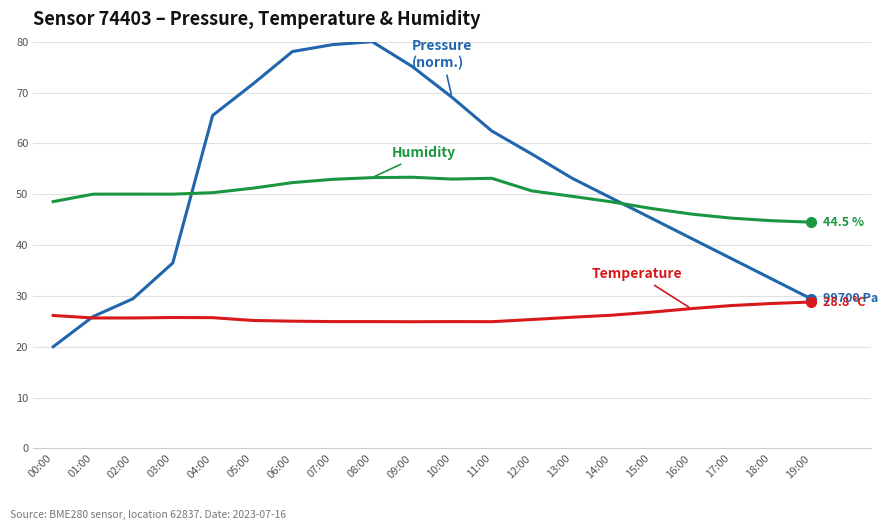

At which category does the chart reach its minimum across all series?

00:00